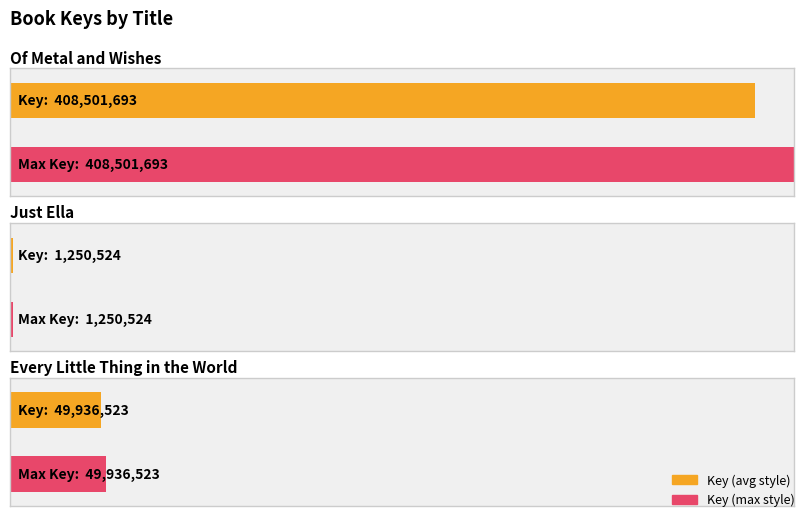

The value at Every Little Thing in the World is 32783174. True or false?

False